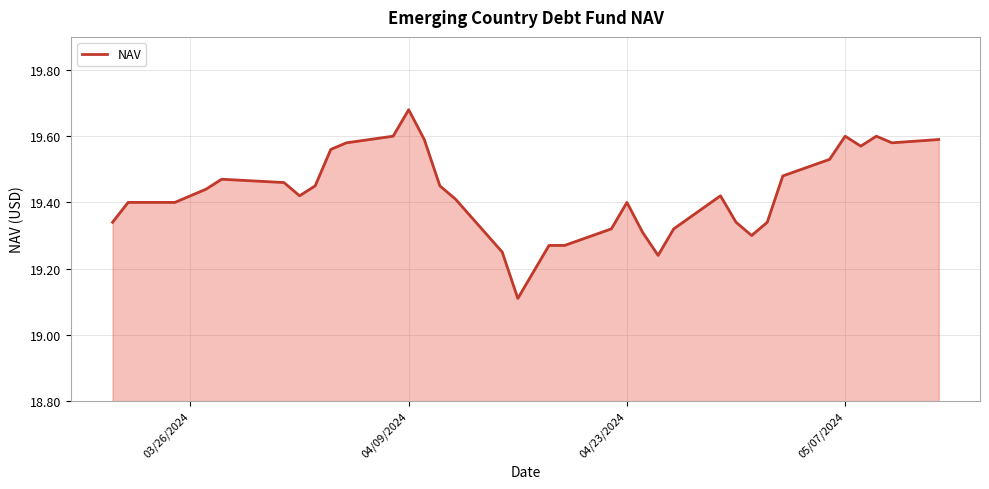

What is the minimum value shown in the chart?

19.1